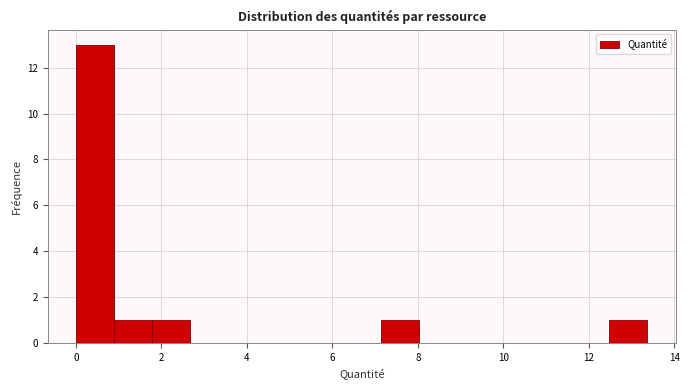

Reading left to right, transcribe this chart: for each bar, give the range it covers on the x-axis and its height. Neither the bar edges nor the heights are printed on the chart, so give them approximately, as read against the axes.

0.0 to 1.0: 13
1.0 to 1.8: 1
1.8 to 2.6: 1
2.6 to 3.6: 0
3.6 to 4.4: 0
4.4 to 5.4: 0
5.4 to 6.2: 0
6.2 to 7.2: 0
7.2 to 8.0: 1
8.0 to 9.0: 0
9.0 to 9.8: 0
9.8 to 10.6: 0
10.6 to 11.6: 0
11.6 to 12.4: 0
12.4 to 13.4: 1